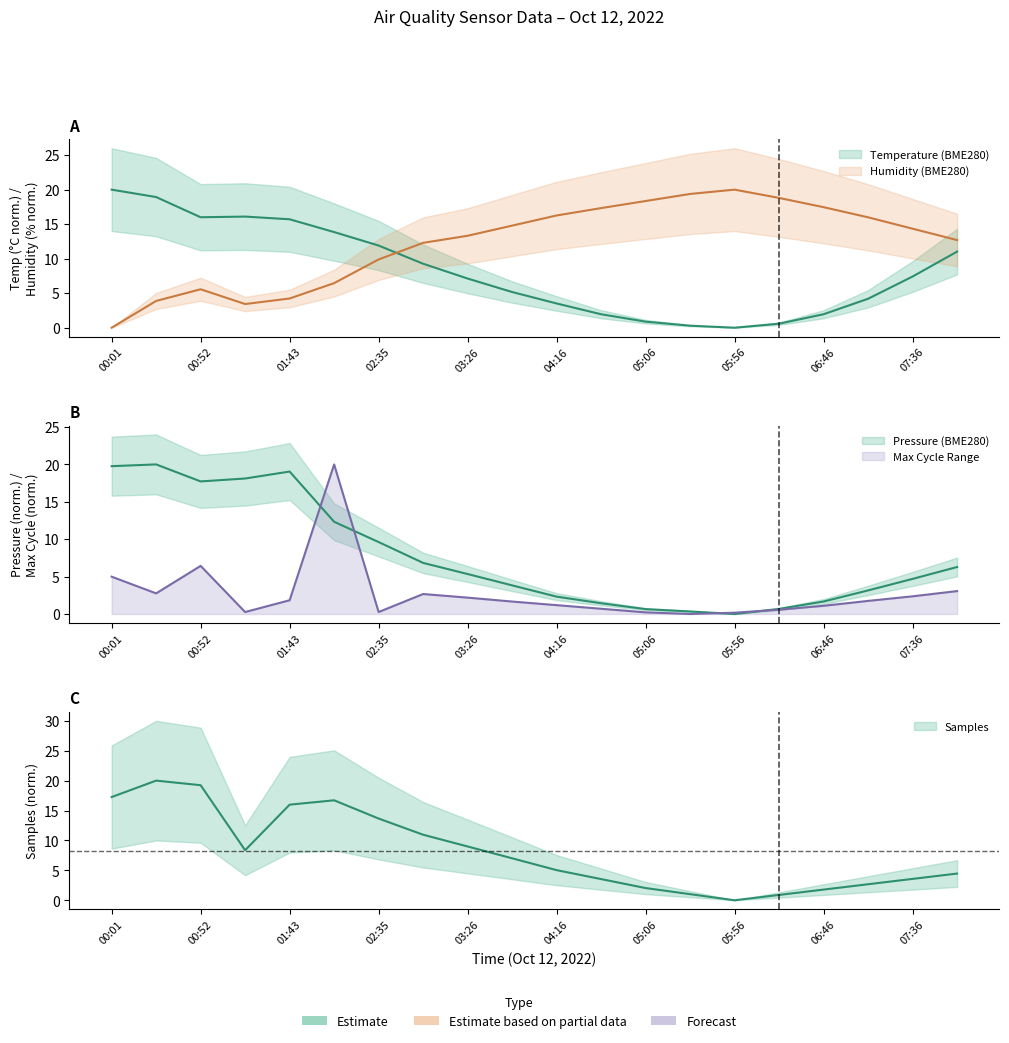

At which category is the sum across all series the highest?

02:09